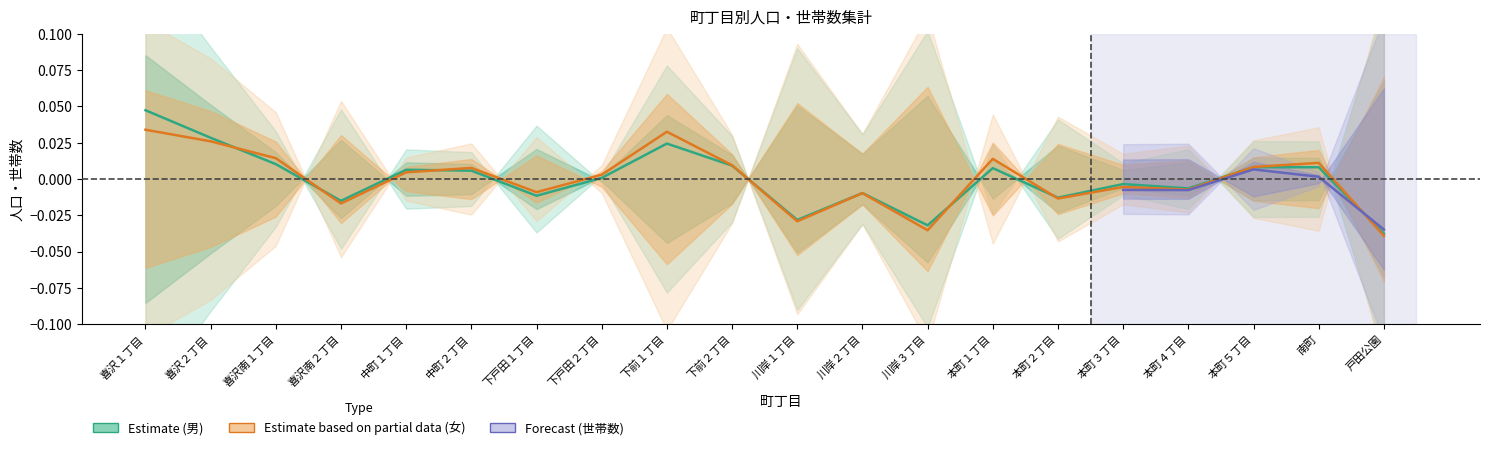

Which label corresponds to the smallest value in the chart?

戸田公園